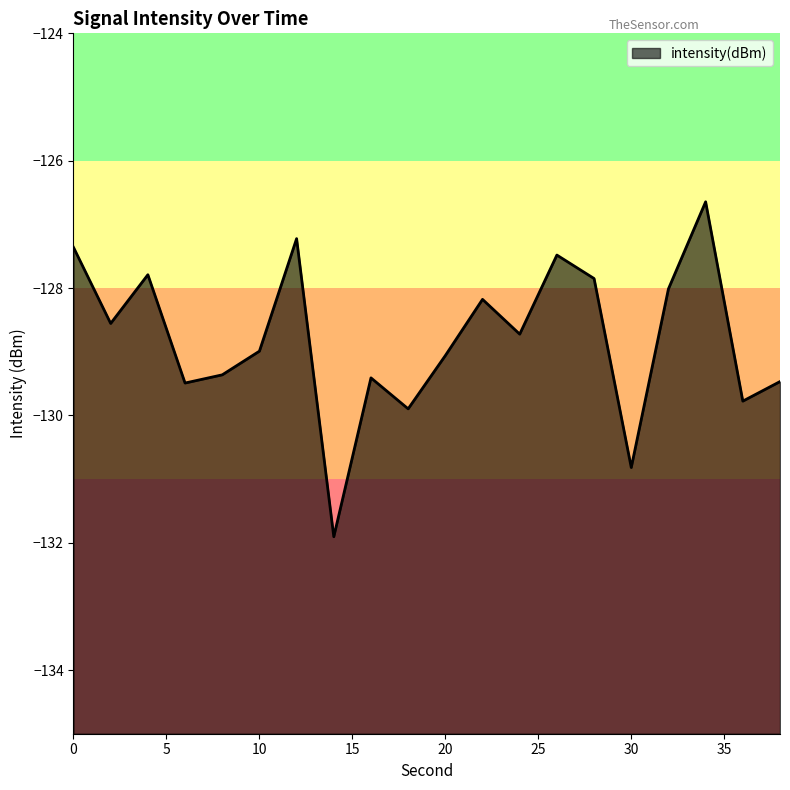

How many interior local valleys (lower than both neighbors) does the data have?

7